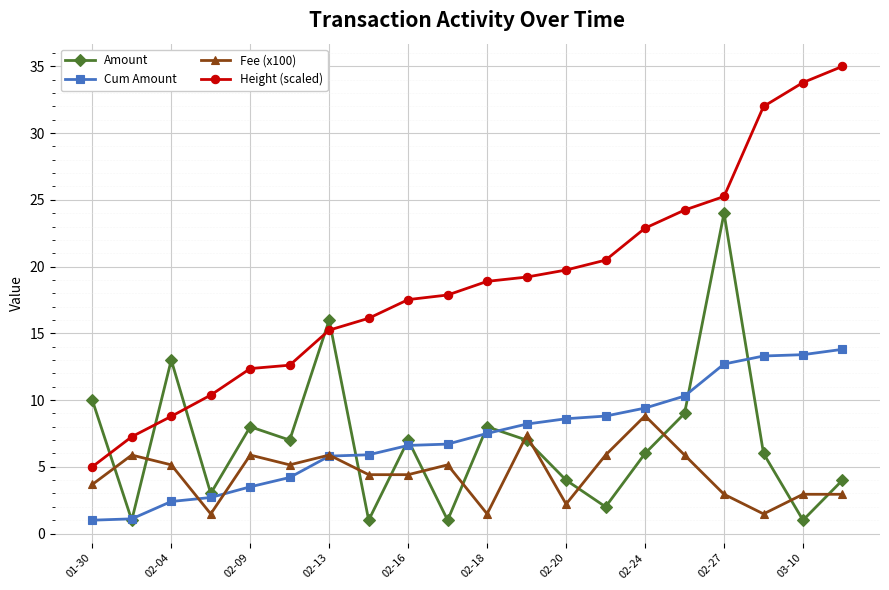

Which series has the widest spread of values?

Height (scaled)